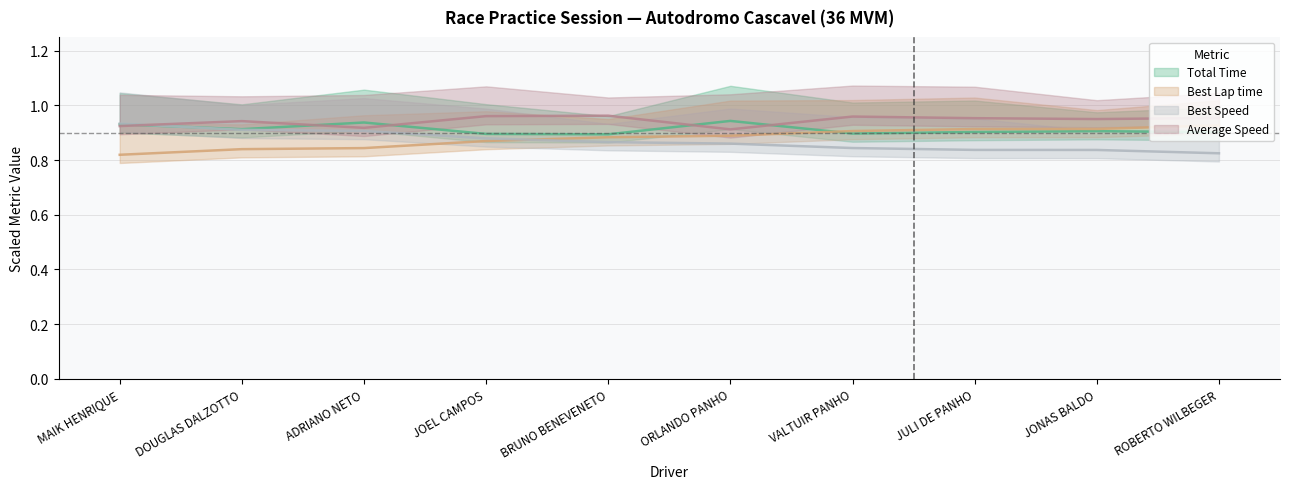

How many lines are shown in the chart?

4